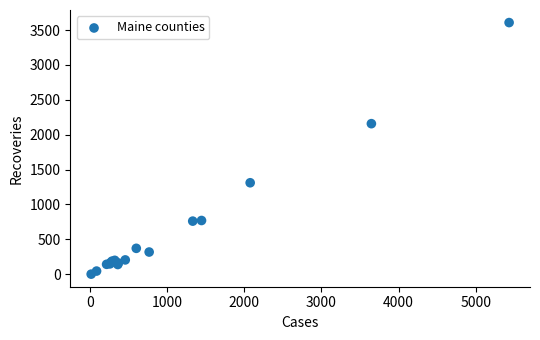

What Y value in the scatter plot is closest to 1804?

2158